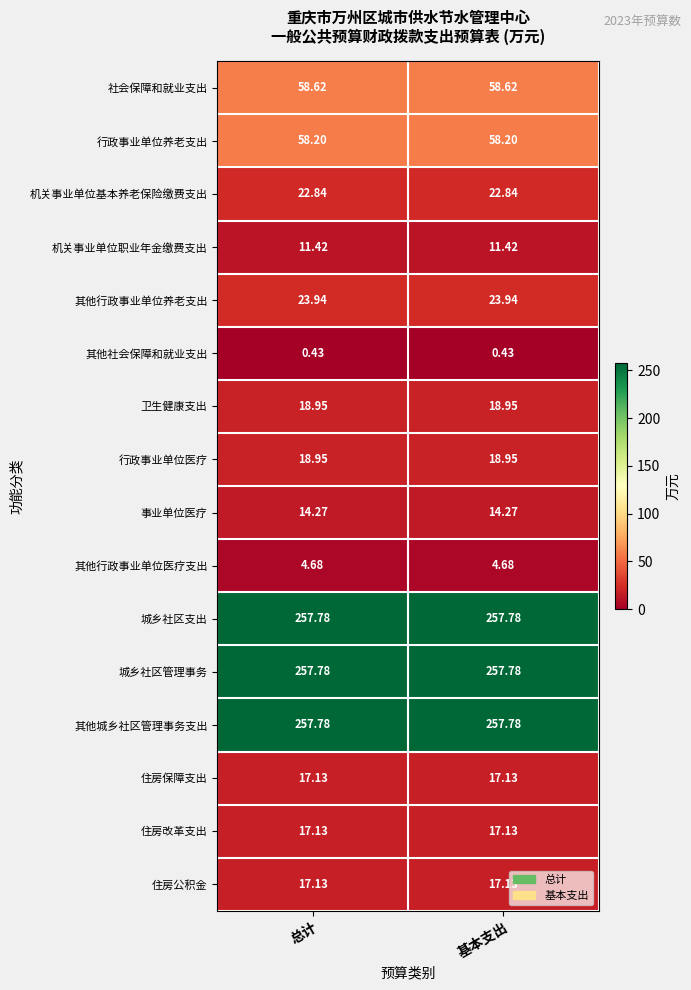

Is the value of 其他社会保障和就业支出 at 总计 greater than the value of 城乡社区管理事务 at 总计?

No